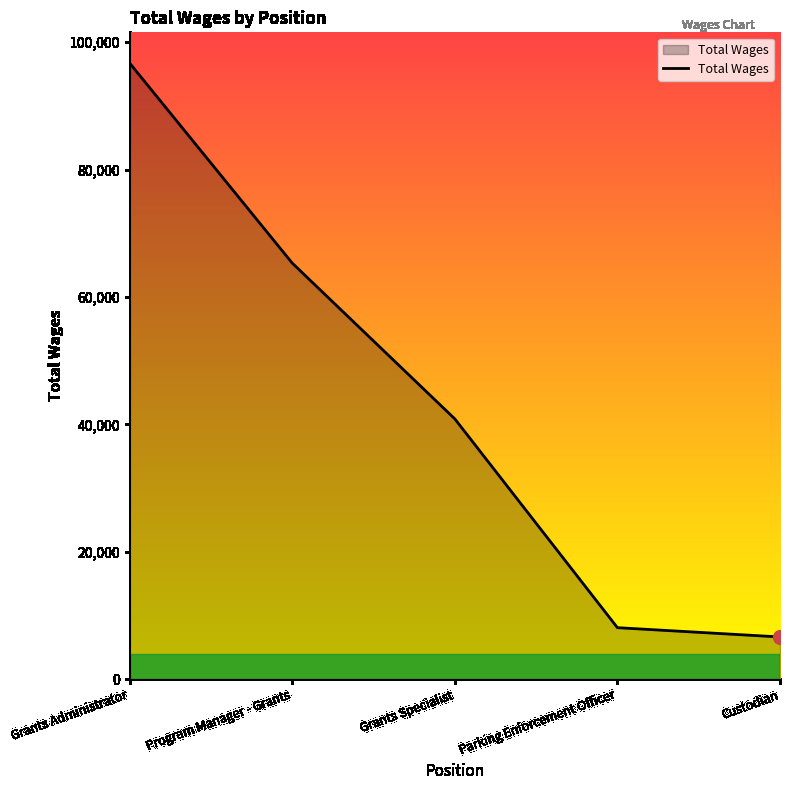

What value does the data have at Program Manager - Grants, to the nearest 50?

65300